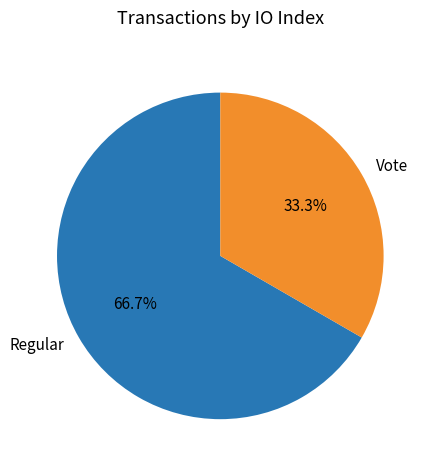

Rank the categories by value from highest to lowest.

Regular, Vote